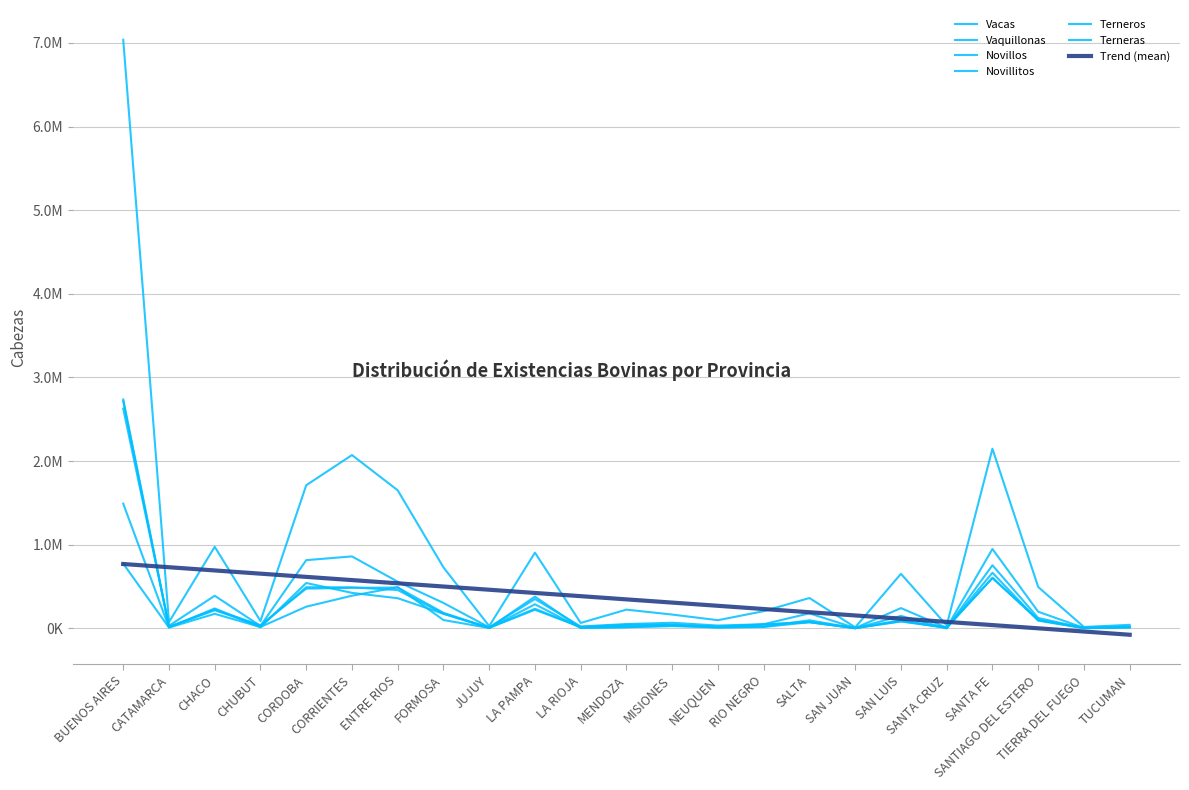

Does the chart have visible grid lines?

Yes